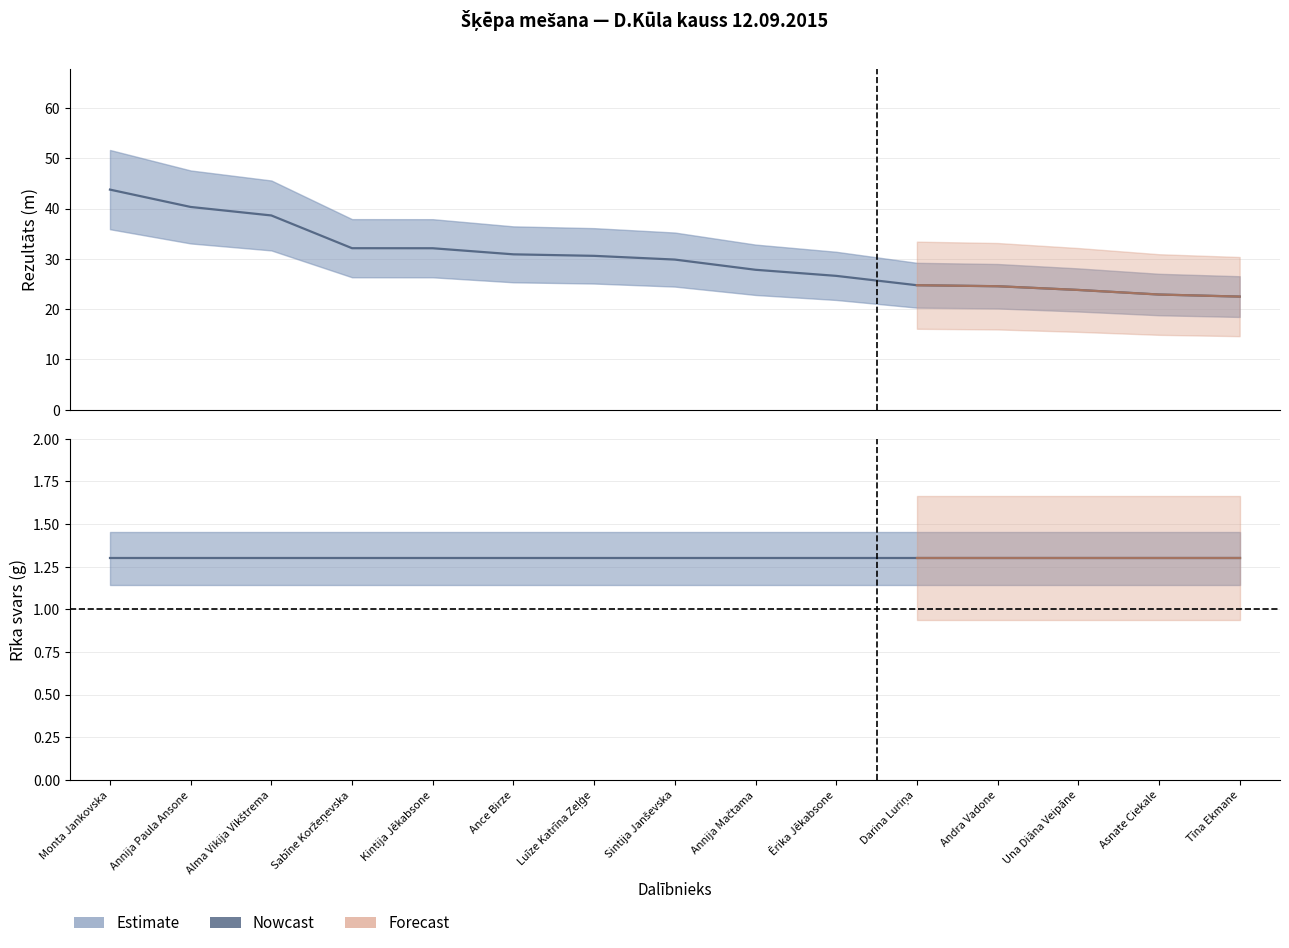

True or false: Rezultāts (nowcast) and Rīka svars (nowcast) cross at least once.

False